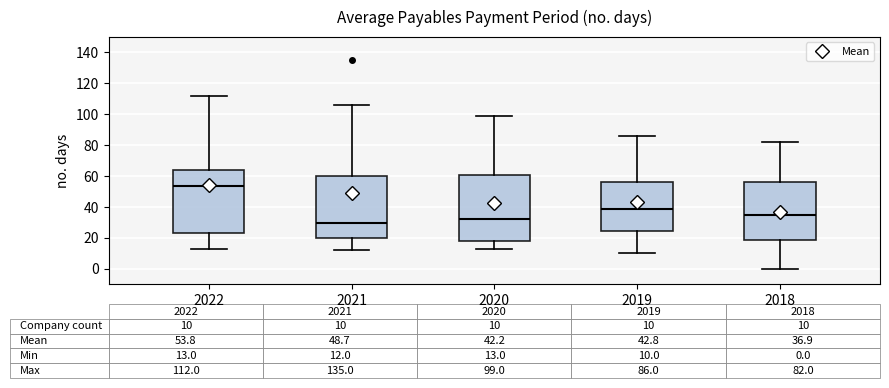

Which box is the tallest, from its lower edge to its upper edge?

2020